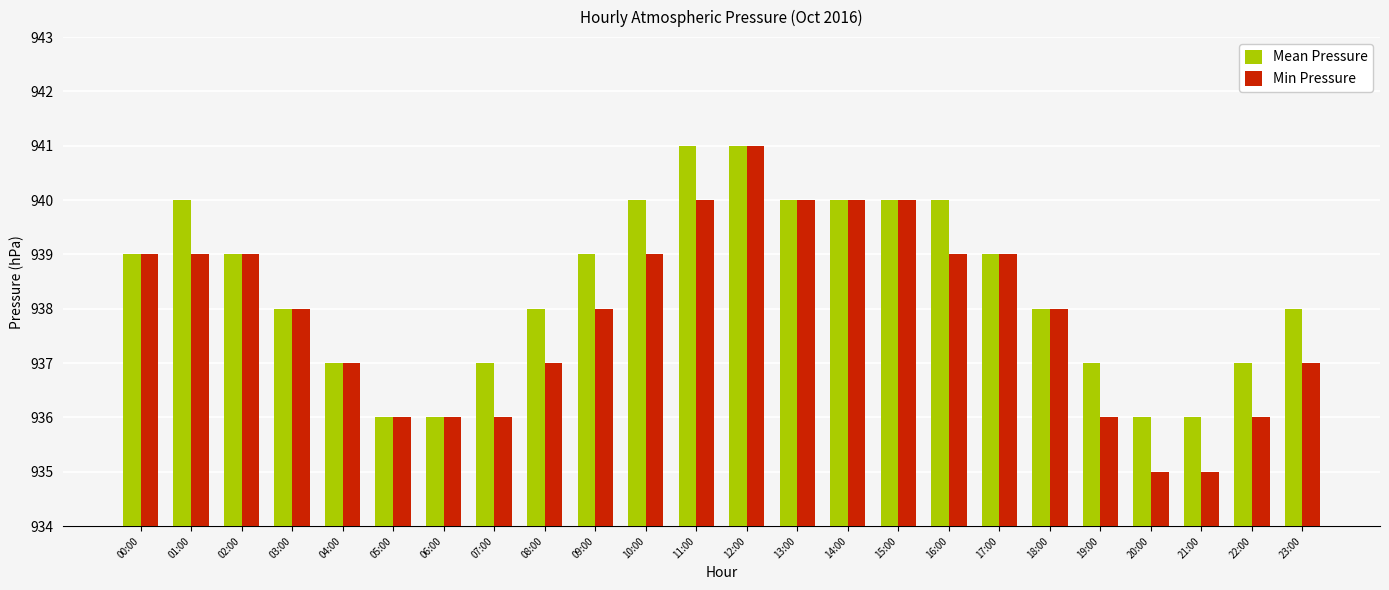

Is the value of Mean Pressure at 11:00 greater than the value of Min Pressure at 08:00?

Yes